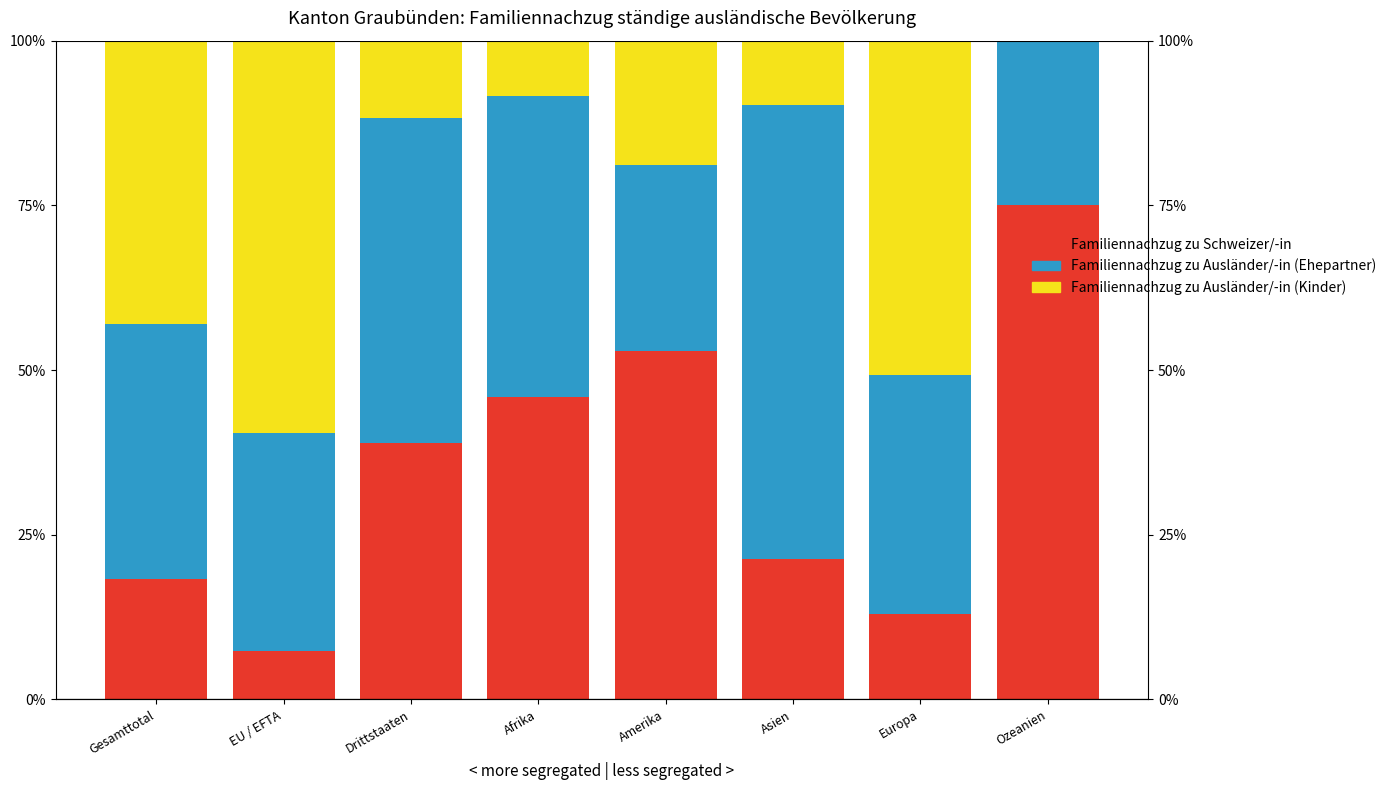

The value of Familiennachzug zu Ausländer/-in (Ehepartner) at Amerika is 18.3. True or false?

False